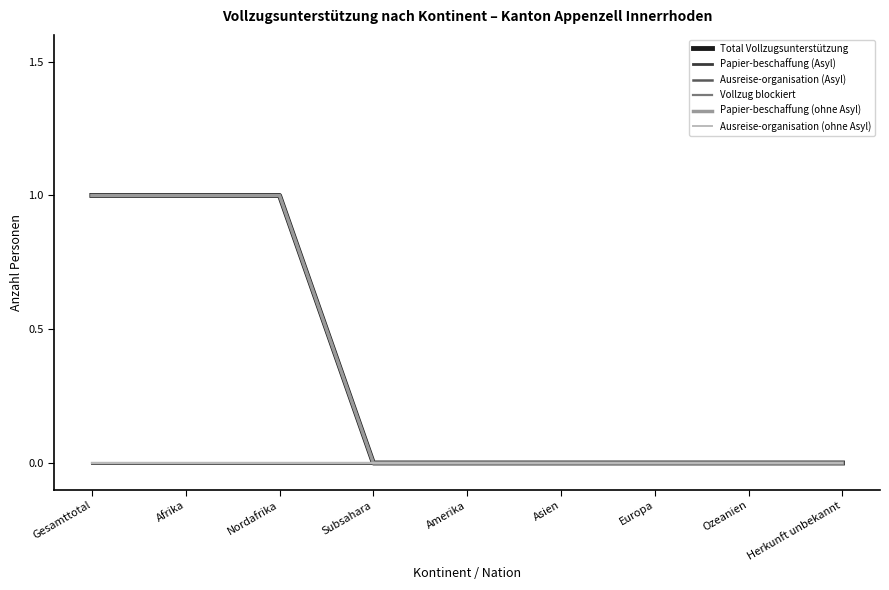

True or false: Papier-beschaffung (Asyl) has more than 0 interior local peaks.

False